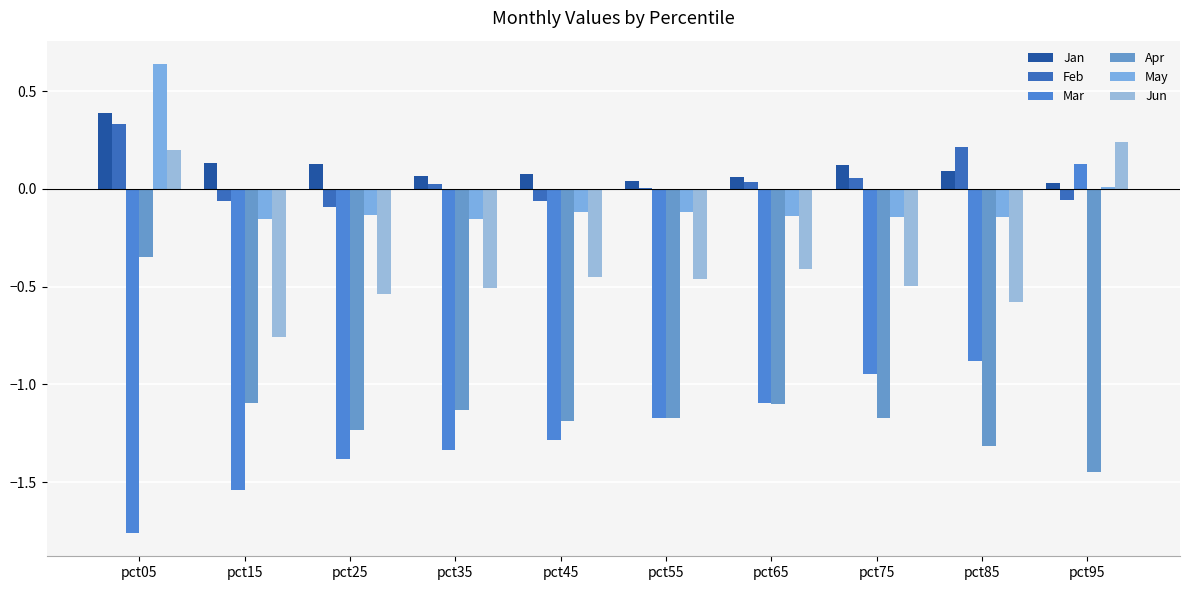

Reading right to left, what are all the values shown in this chart?

Jan: 0.0	0.1	0.1	0.1	0.0	0.1	0.1	0.1	0.1	0.4
Feb: -0.1	0.2	0.1	0.0	0.0	-0.1	0.0	-0.1	-0.1	0.3
Mar: 0.1	-0.9	-0.9	-1.1	-1.2	-1.3	-1.3	-1.4	-1.5	-1.8
Apr: -1.5	-1.3	-1.2	-1.1	-1.2	-1.2	-1.1	-1.2	-1.1	-0.3
May: 0.0	-0.1	-0.1	-0.1	-0.1	-0.1	-0.2	-0.1	-0.2	0.6
Jun: 0.2	-0.6	-0.5	-0.4	-0.5	-0.5	-0.5	-0.5	-0.8	0.2